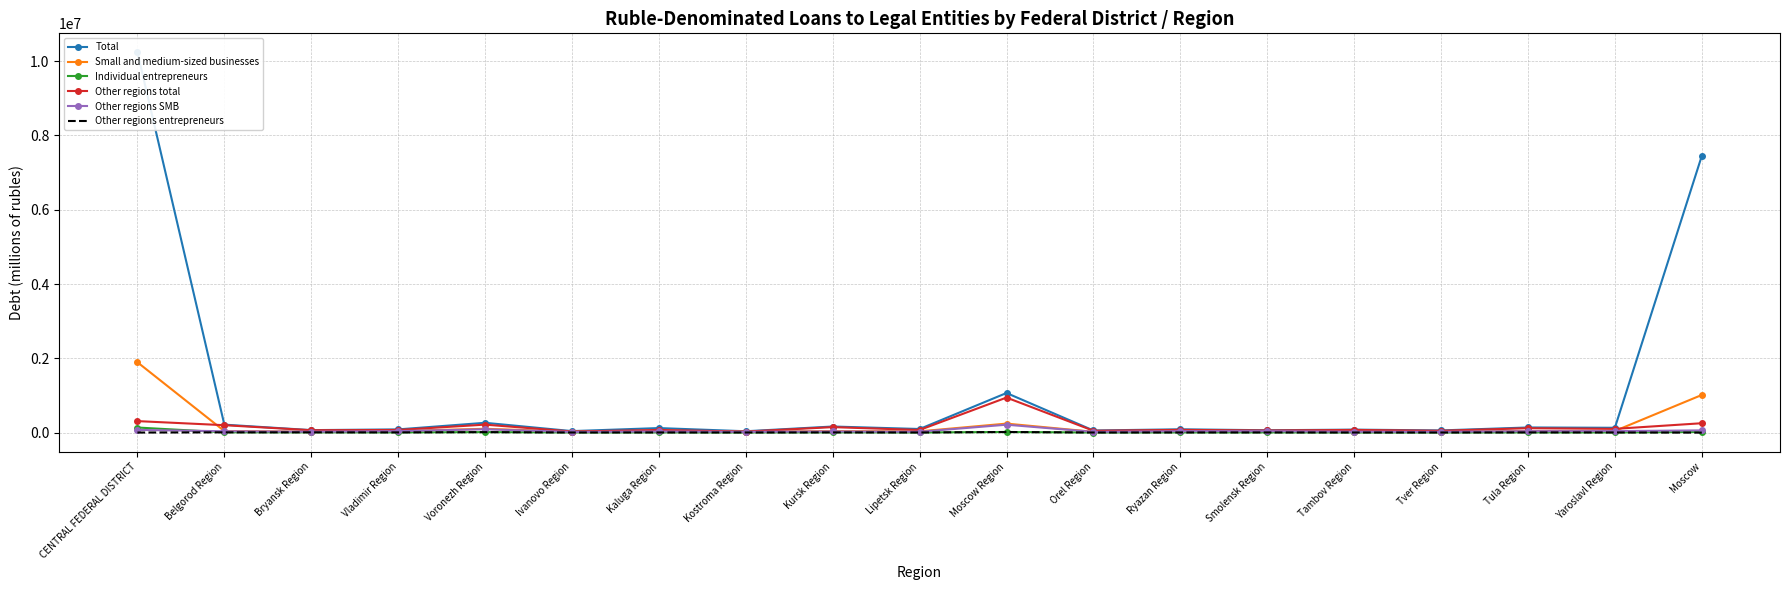

What is the difference between the second highest and minimum values in the Individual entrepreneurs series?

14908